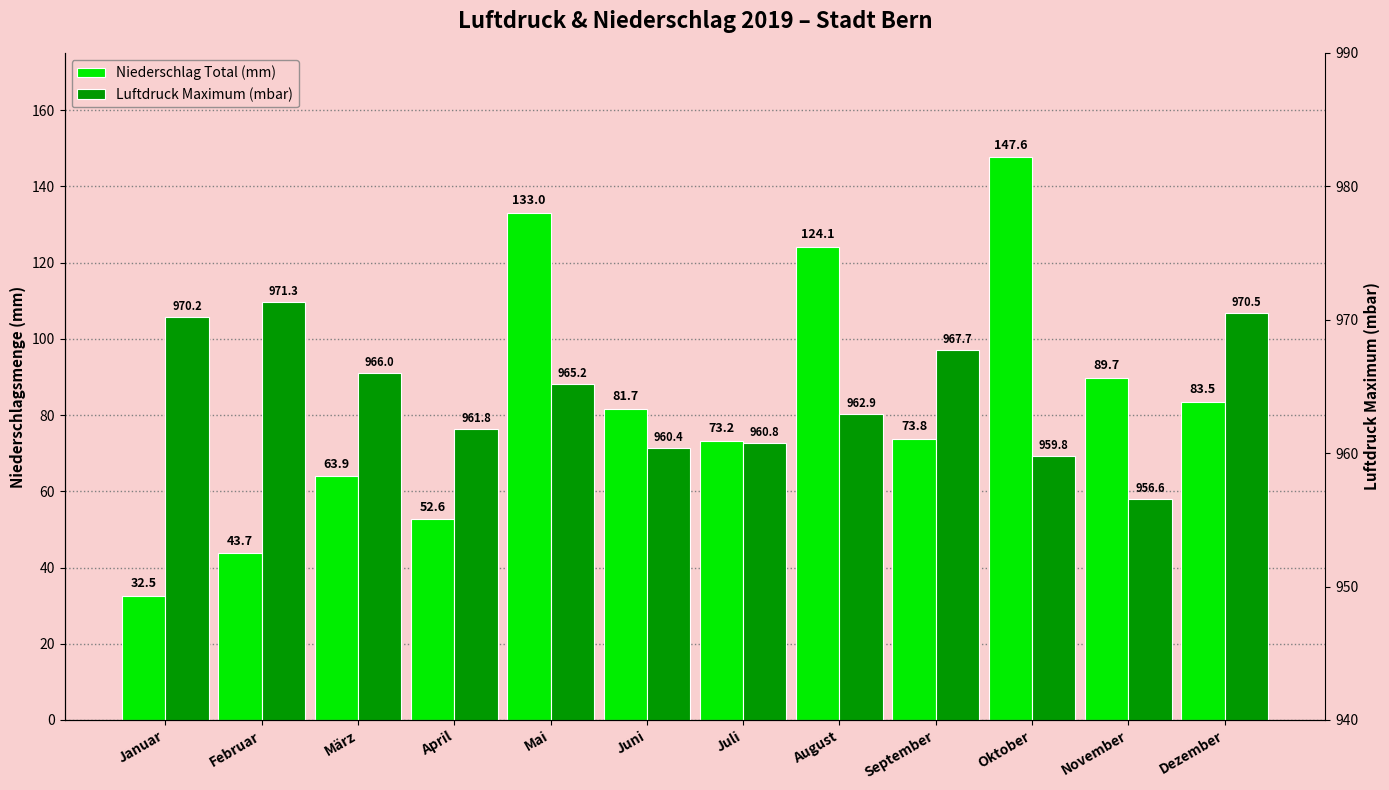

How many data points in Luftdruck Maximum (mbar) are above 965?

6